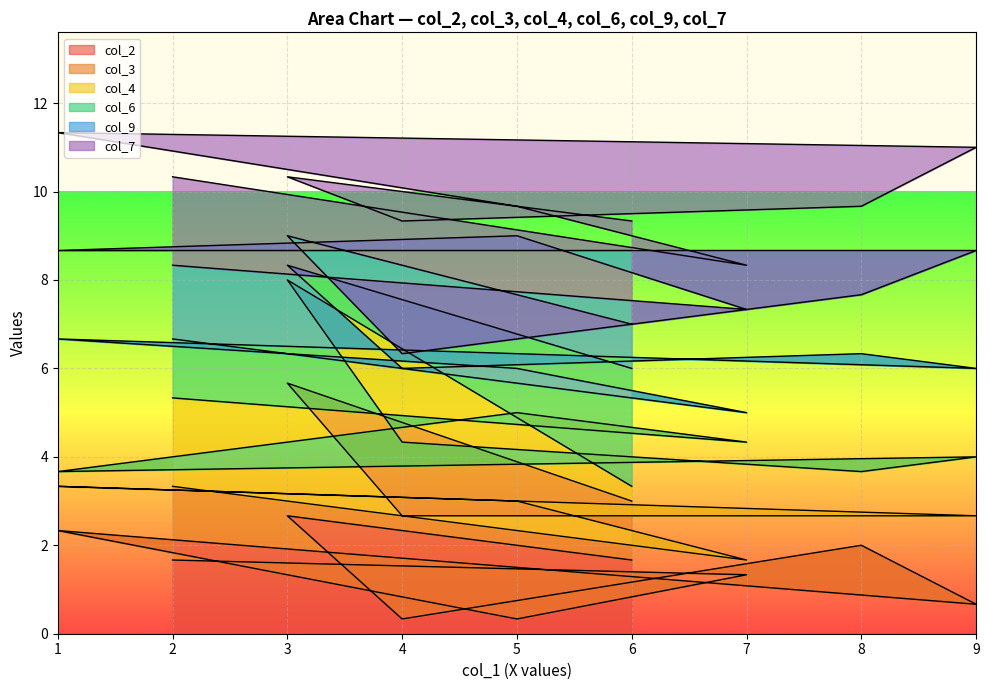

What is the minimum value for col_2?

0.3